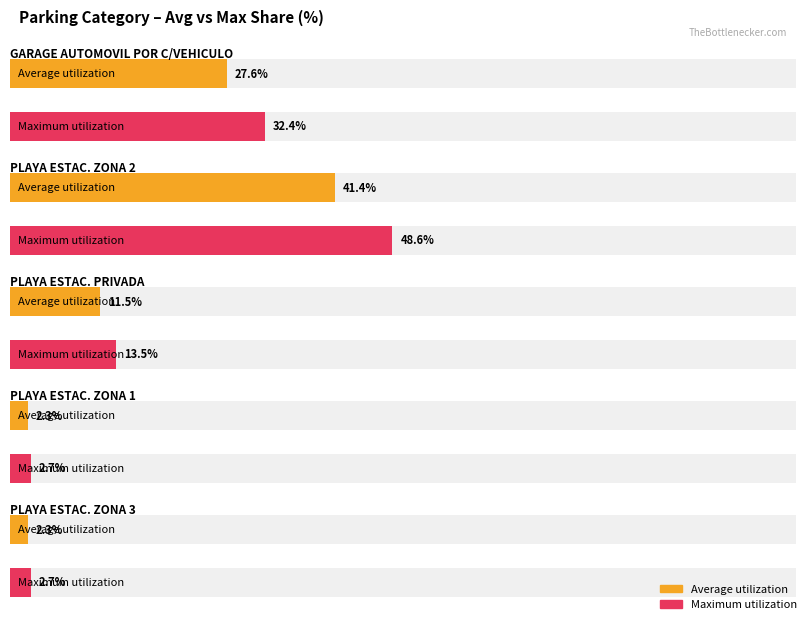

Between GARAGE AUTOMOVIL POR C/VEHICULO and PLAYA DE ESTACIONAMIENTO ZONA 2, which series saw the biggest shift?

Maximum utilization